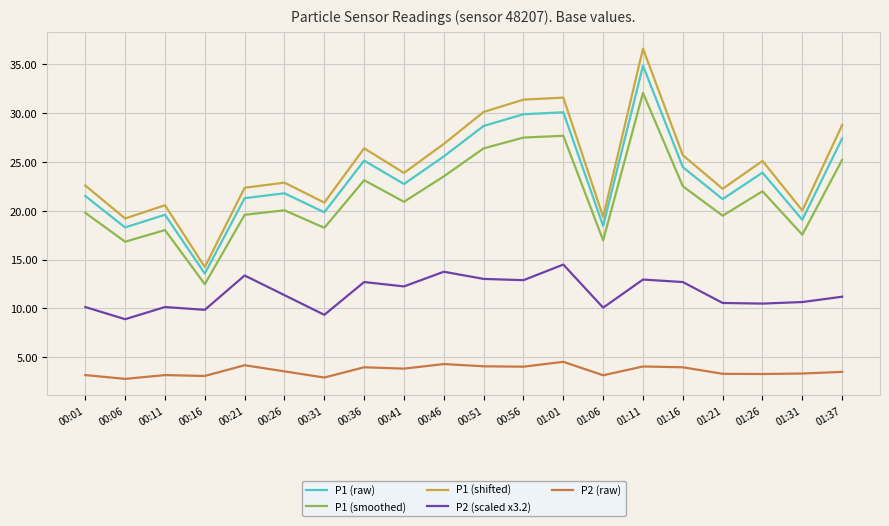

Which series changed the most between 01:01 and 01:26?

P1 (shifted)